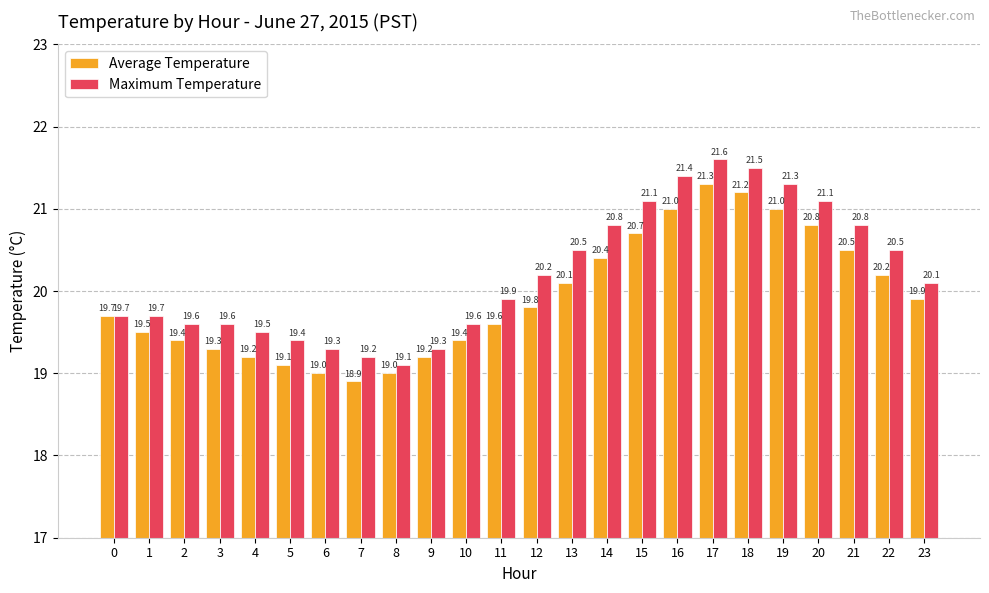

Which label corresponds to the smallest value in the chart?

7